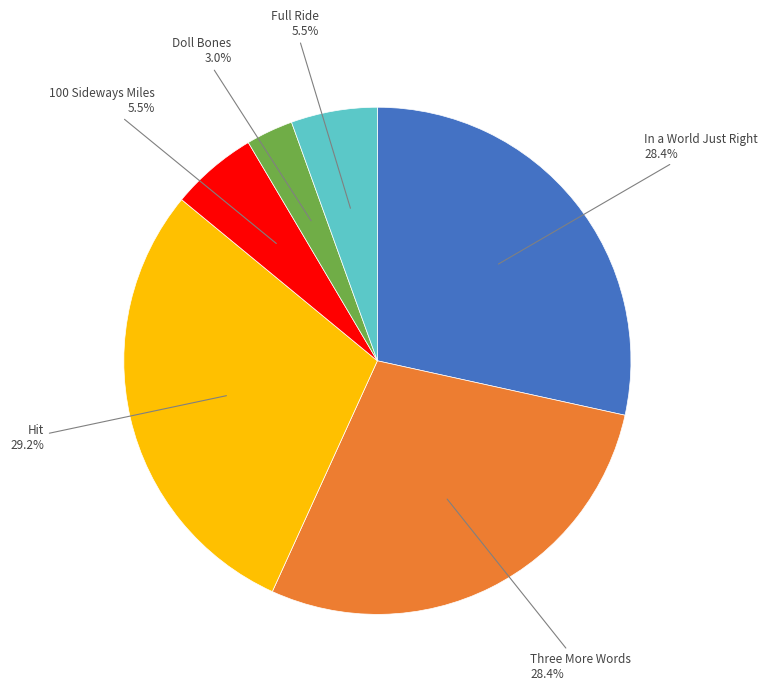

Count the number of slices in the pie.

6